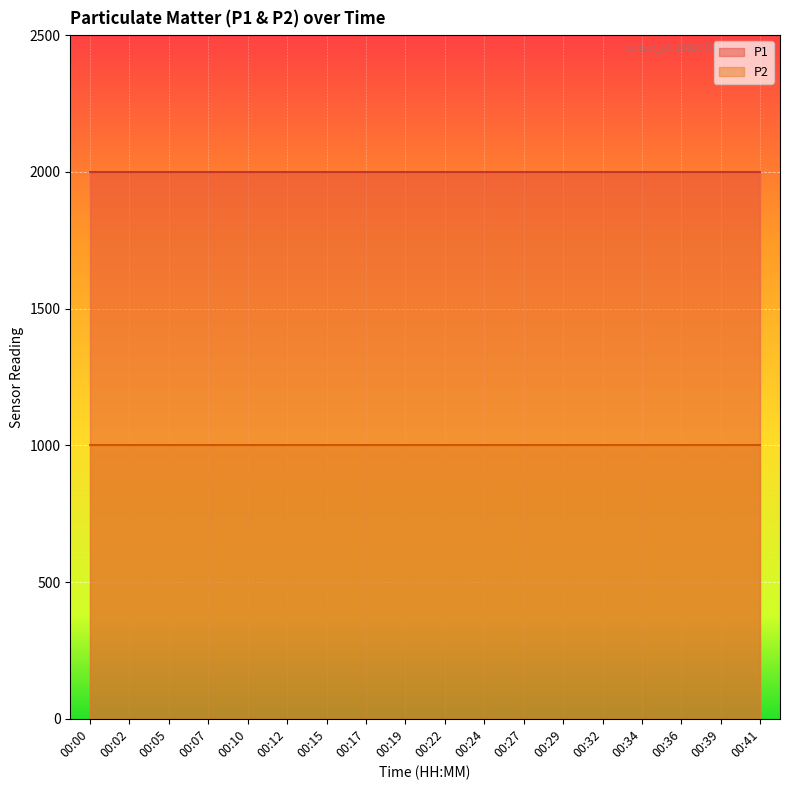

True or false: P1 has more than 2 points higher than both neighbors.

False